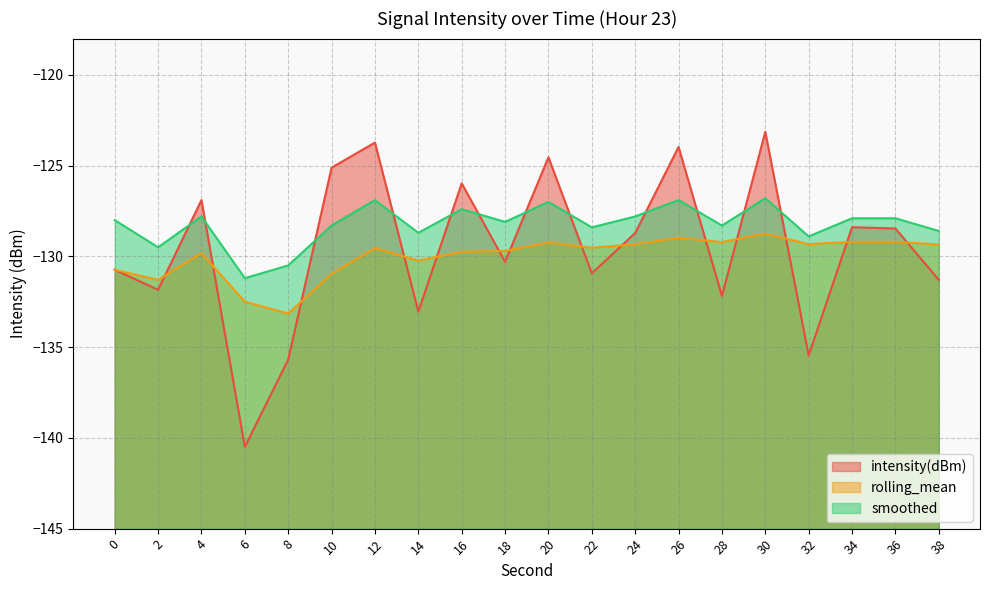

List the series in order of their overall mean, lowest first.

rolling_mean, intensity(dBm), smoothed